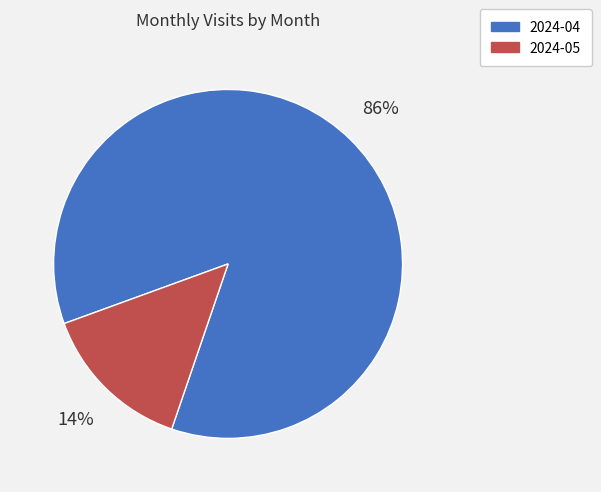

Is it true that 2024-05 is 14% of the pie?

True